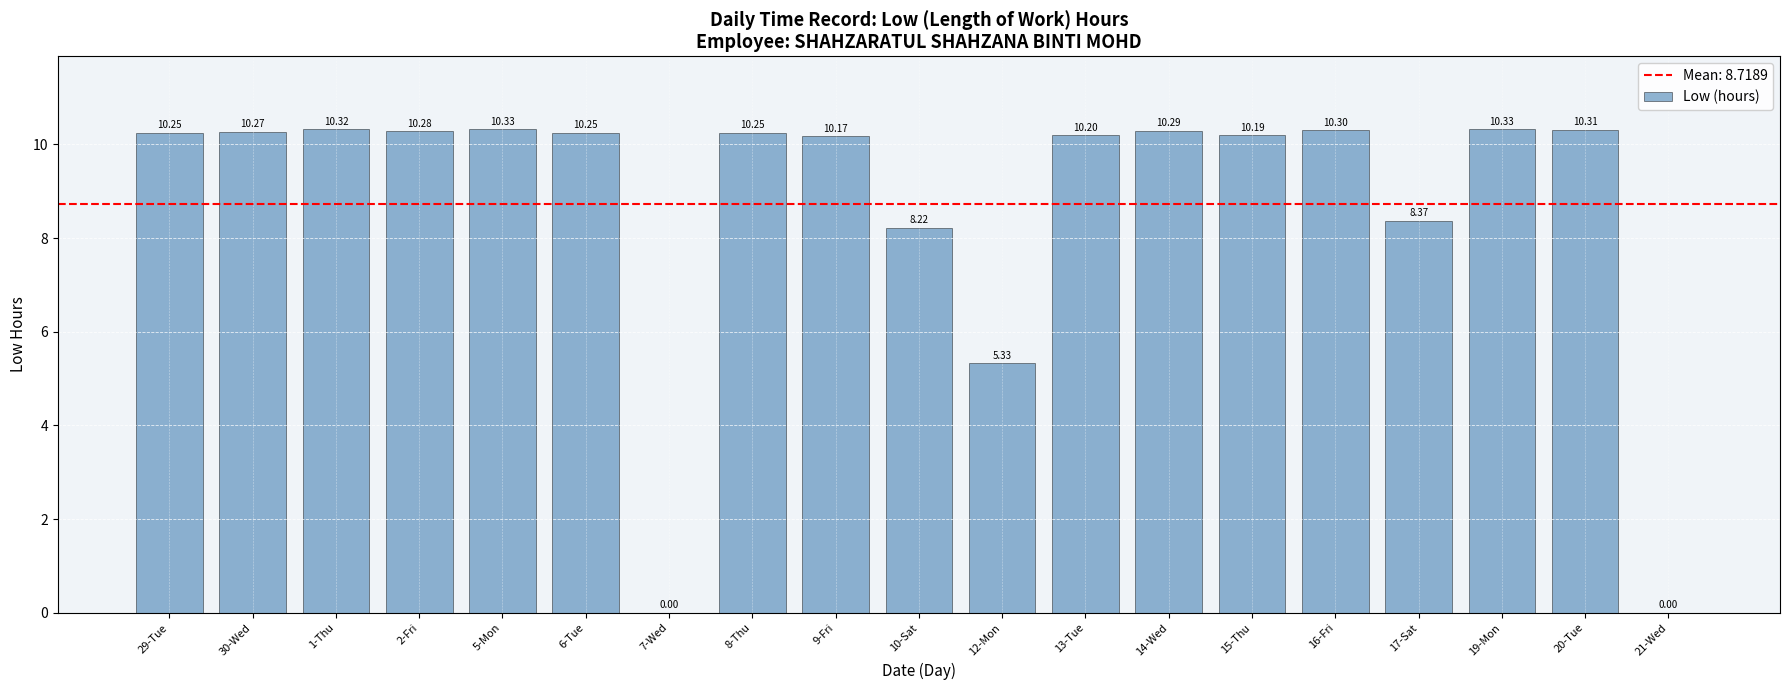

Approximately how many times larger is the value at 16-Fri compared to 30-Wed?

1.0